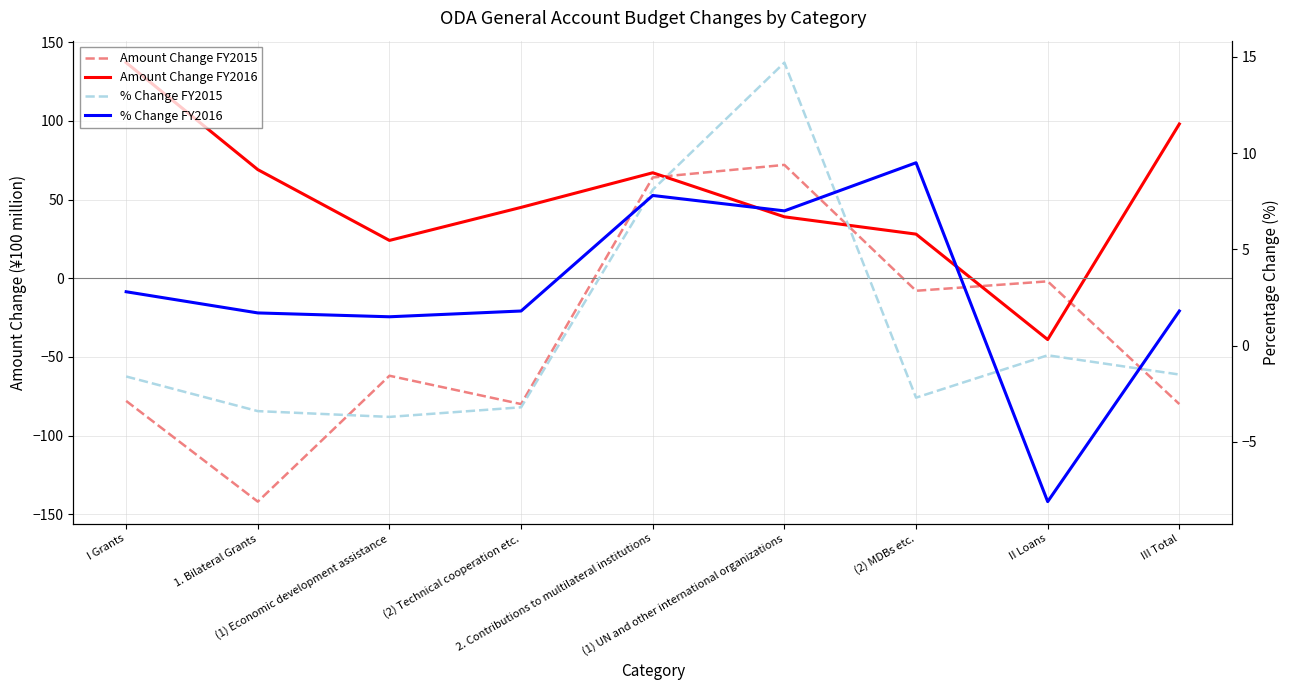

After their last crossing, which series has the higher values: % Change FY2015 or Amount Change FY2016?

Amount Change FY2016